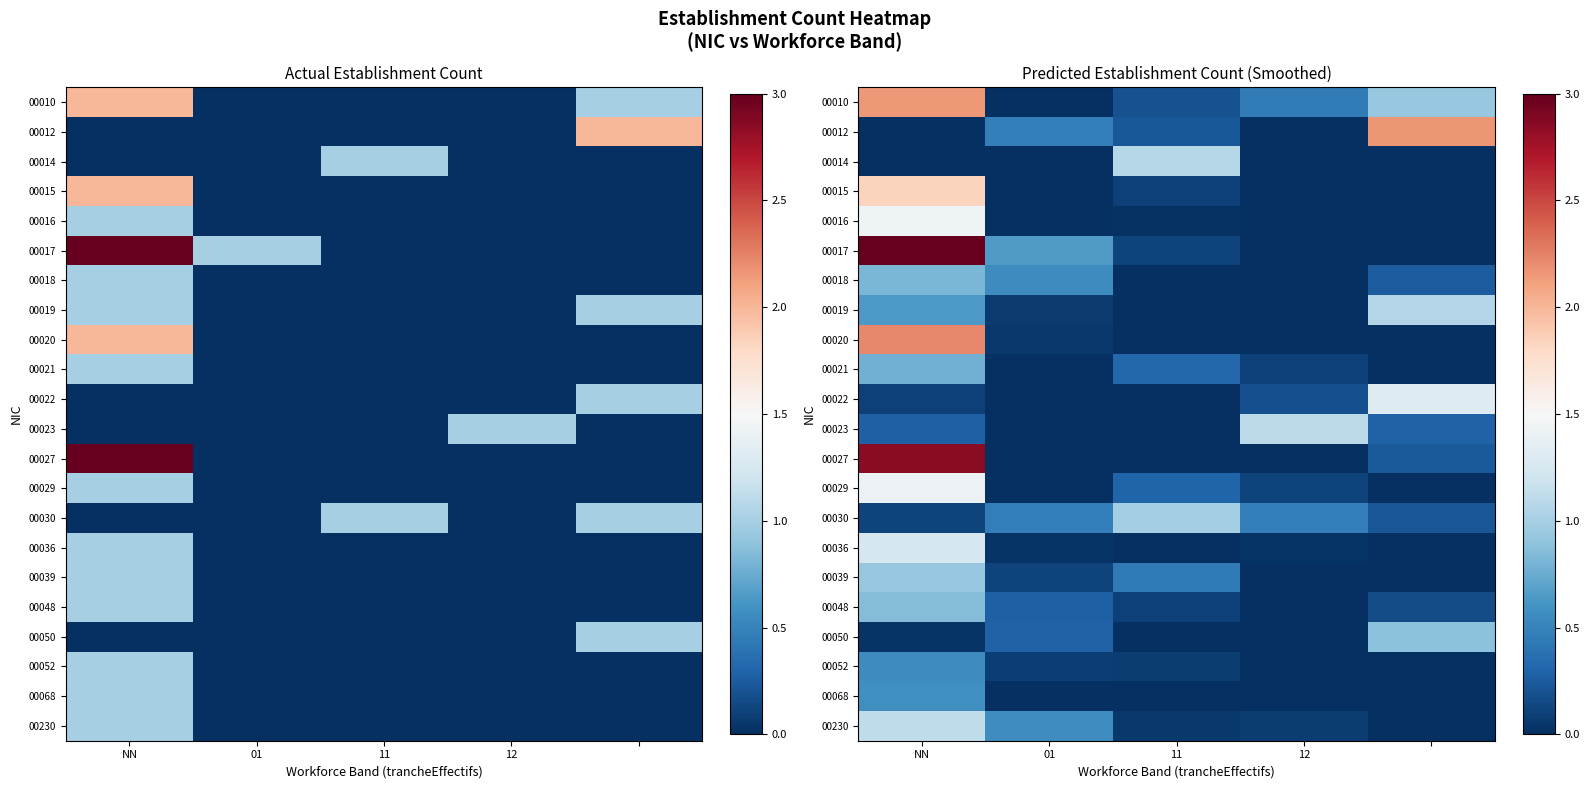

Which category has the lowest value in the 00020 series?

11